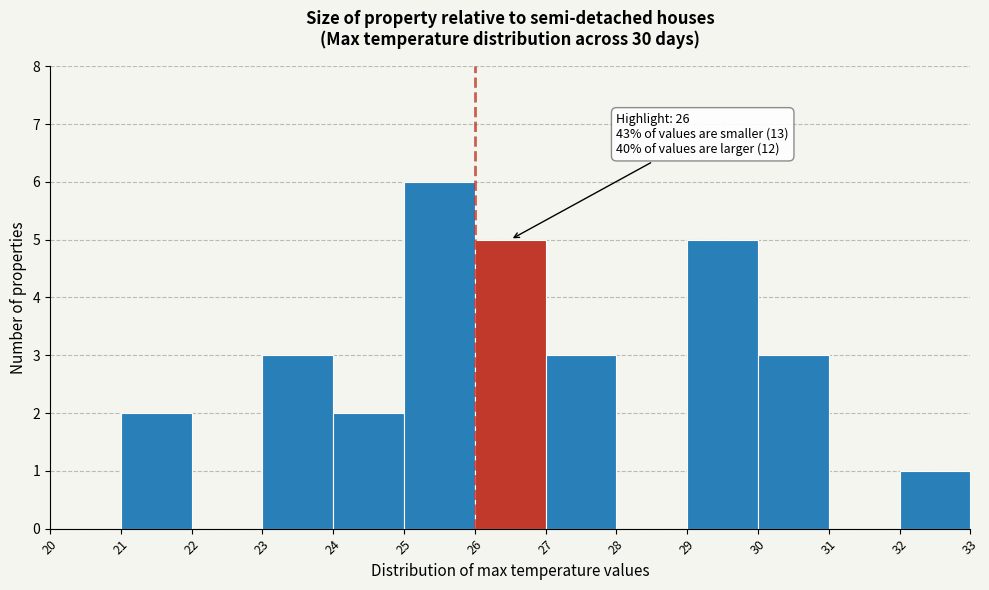

Over which range of the x-axis is the bar tallest?

25 to 26